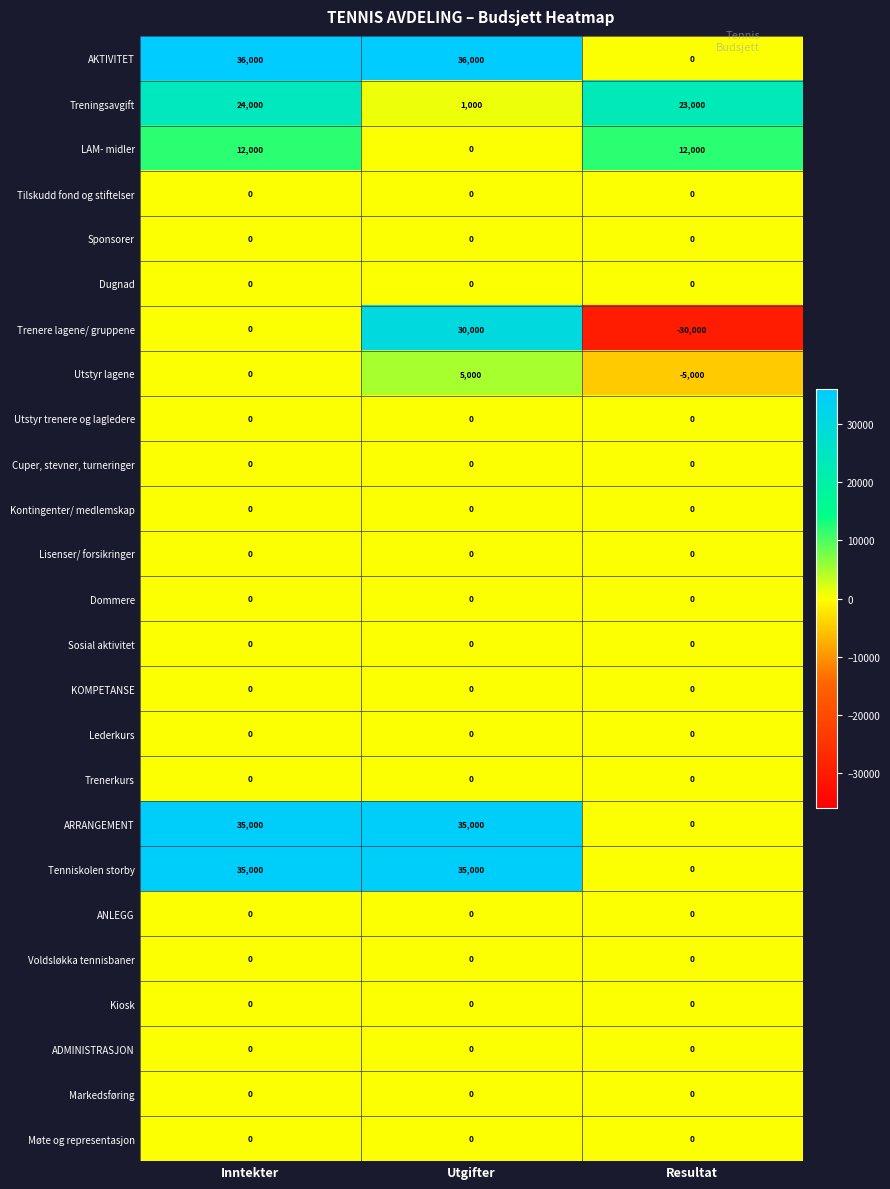

The Utstyr trenere og lagledere series shows 0 at Utgifter. True or false?

True